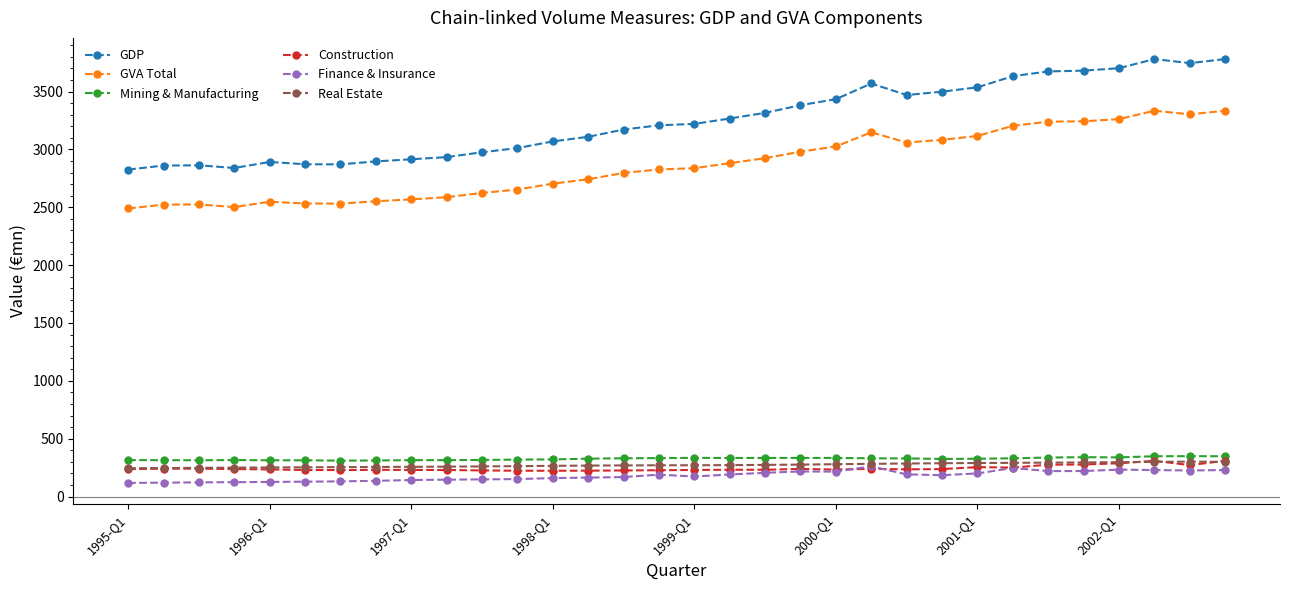

Which series has the largest range (max minus min)?

GDP